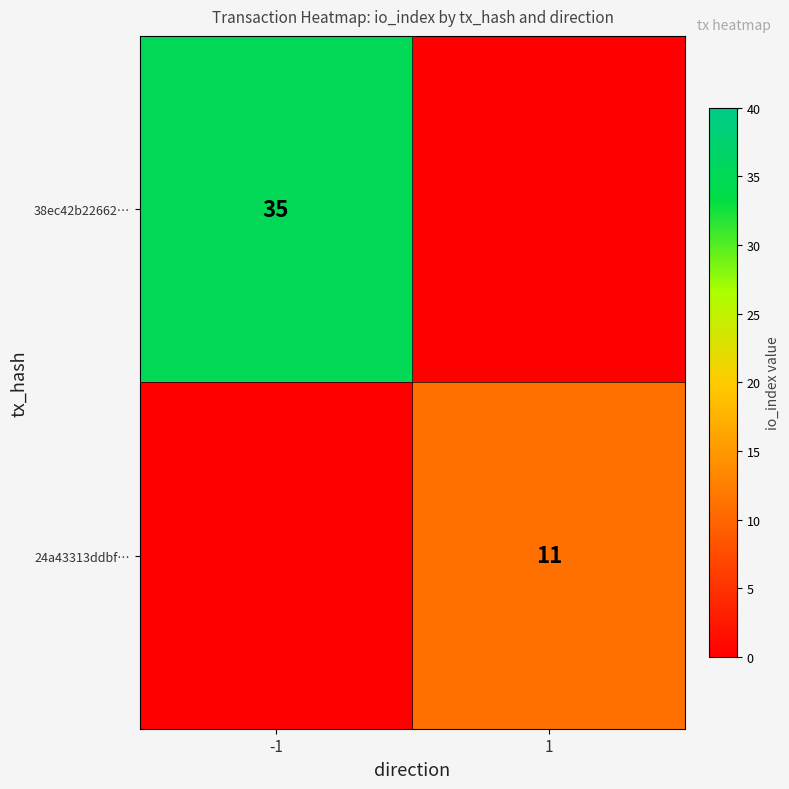

True or false: 24a43313ddbf… has a value of 6 at 1.

False